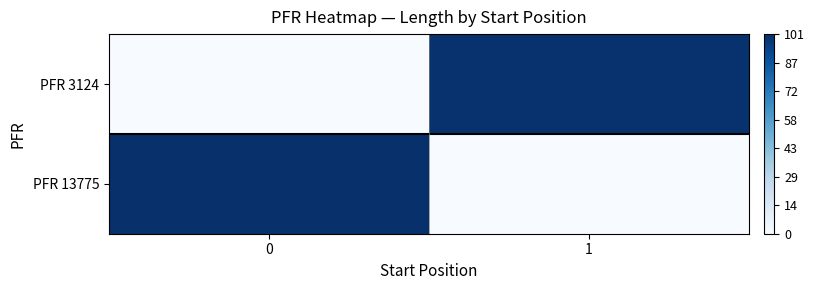

Which series has the largest total across all categories?

PFR 13775